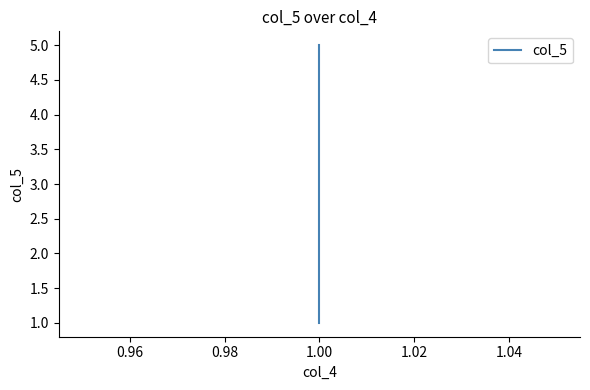

Which has a higher value, 1.00 or 1.00?

1.00